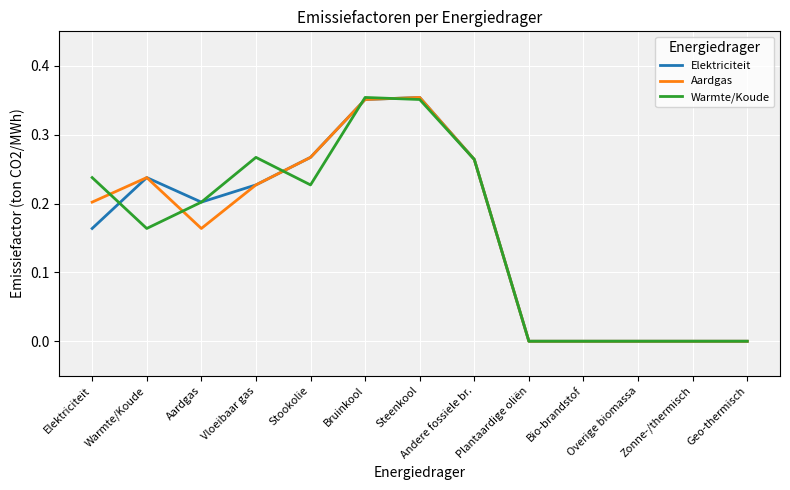

The Warmte/Koude series shows 0.1 at Aardgas. True or false?

False